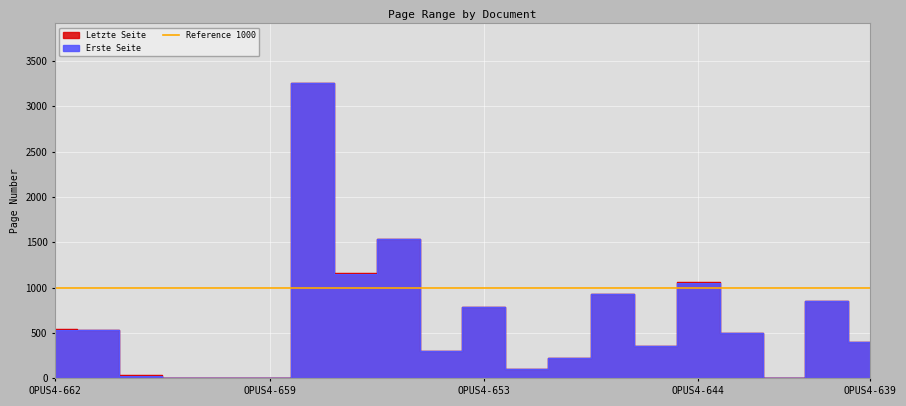

Where is the first local minimum for Letzte Seite?

OPUS4-655